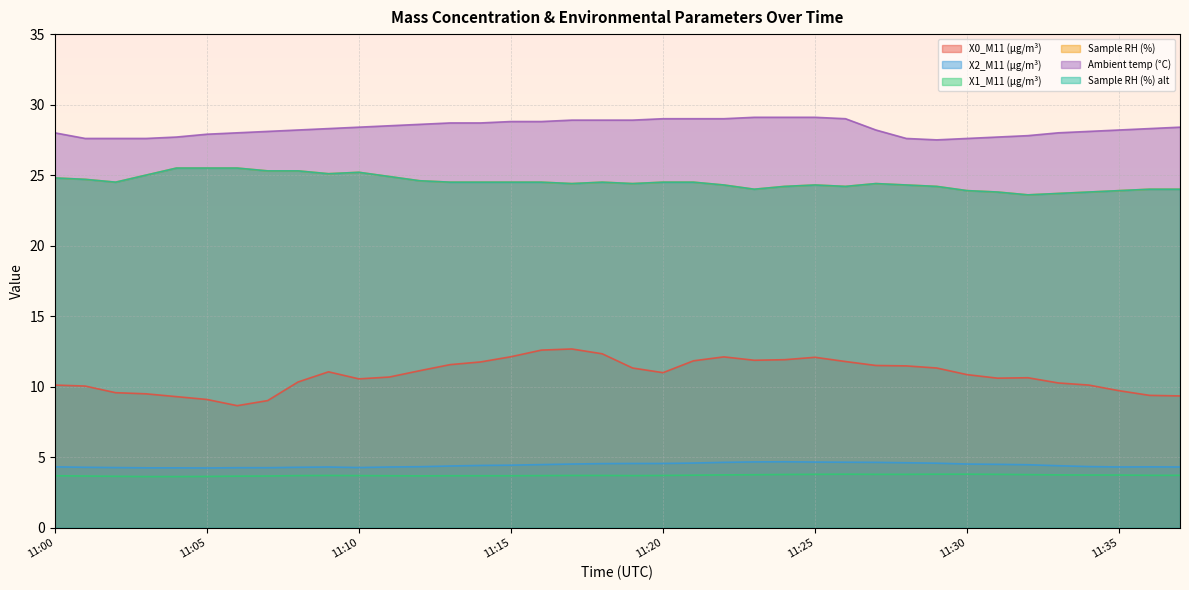

True or false: X0_M11 (μg/m³) and Sample RH (%) alt intersect in this chart.

False